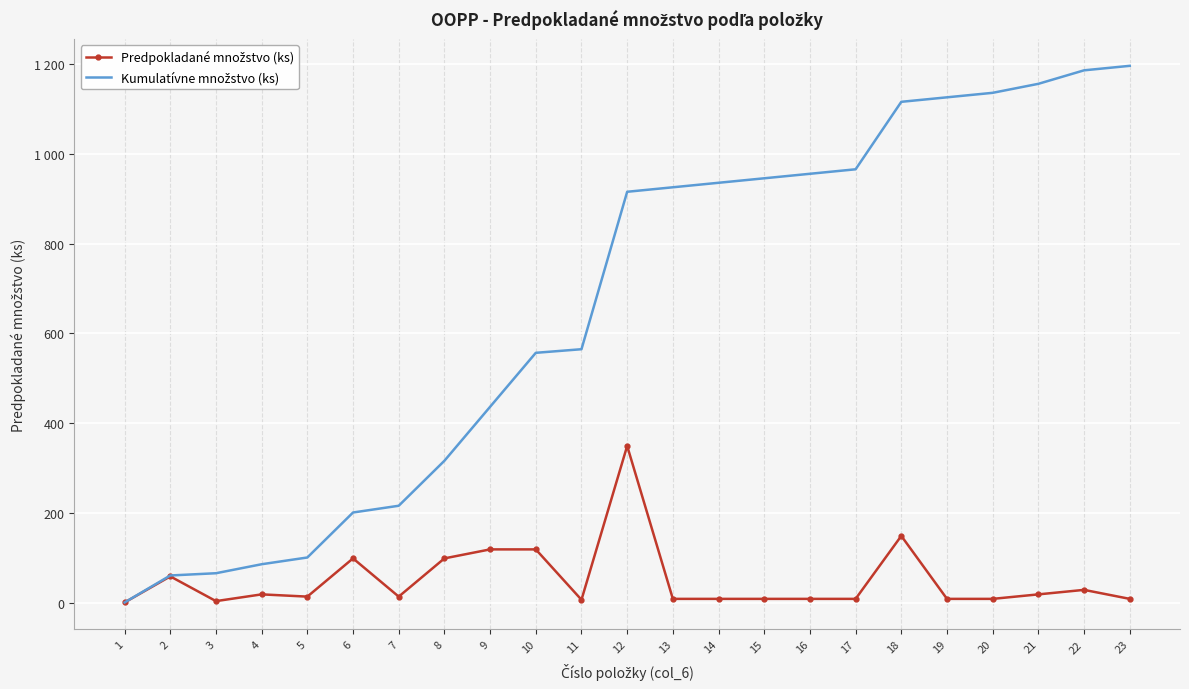

How many lines are shown in the chart?

2